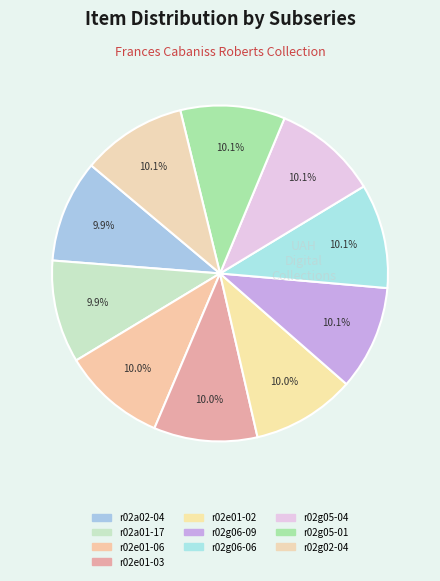

To the nearest percent, what is the combined percentage of r02g06-06 and r02g02-04?

20%